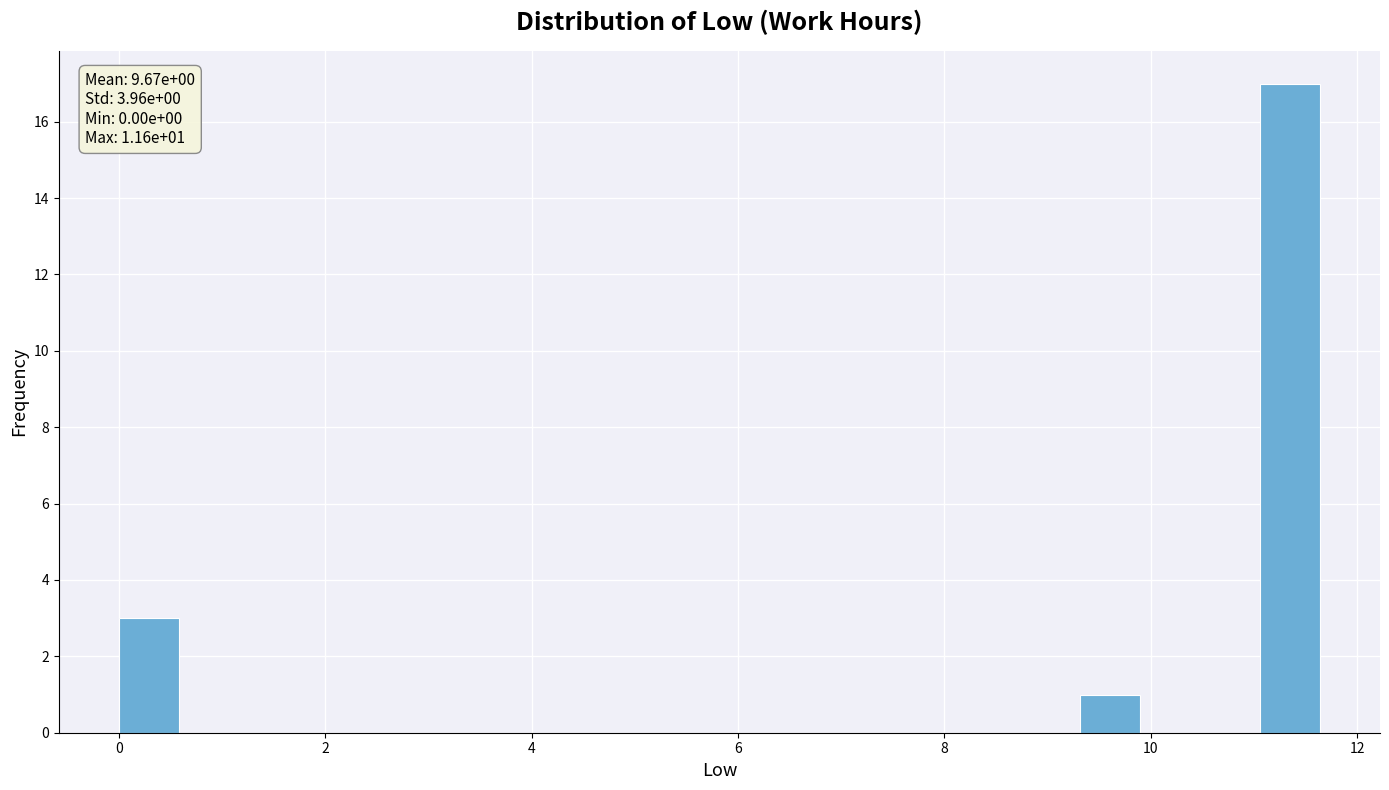

Read against the x-axis, roughly where is the centre of the tallest bar?

11.4